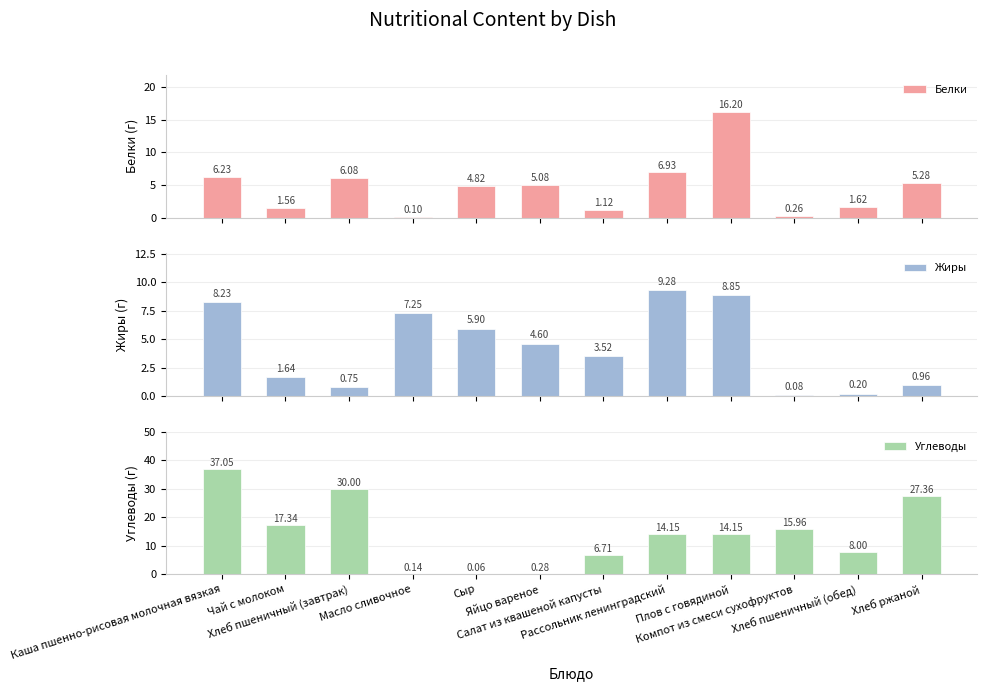

Are the bars horizontal?

No